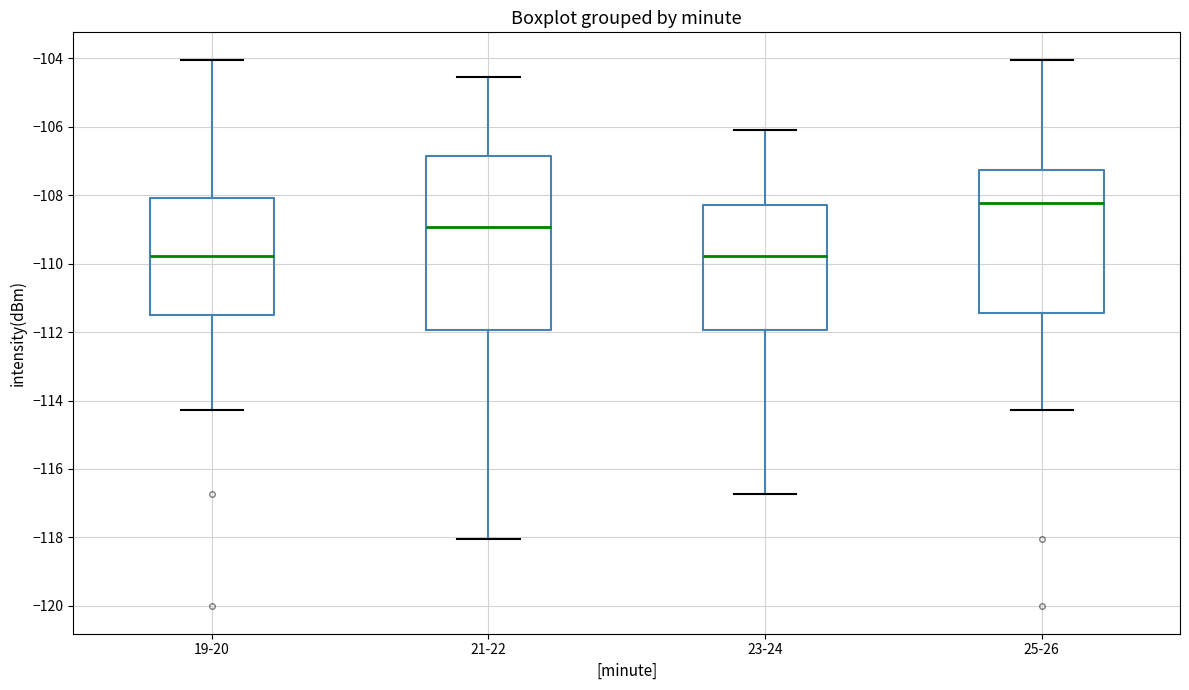

Comparing the boxes themselves (not the whiskers), which one is the tallest?

21-22